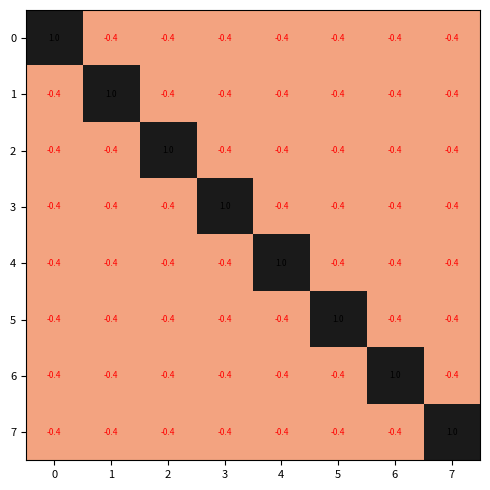

How many data points in 1 are above 0?

1